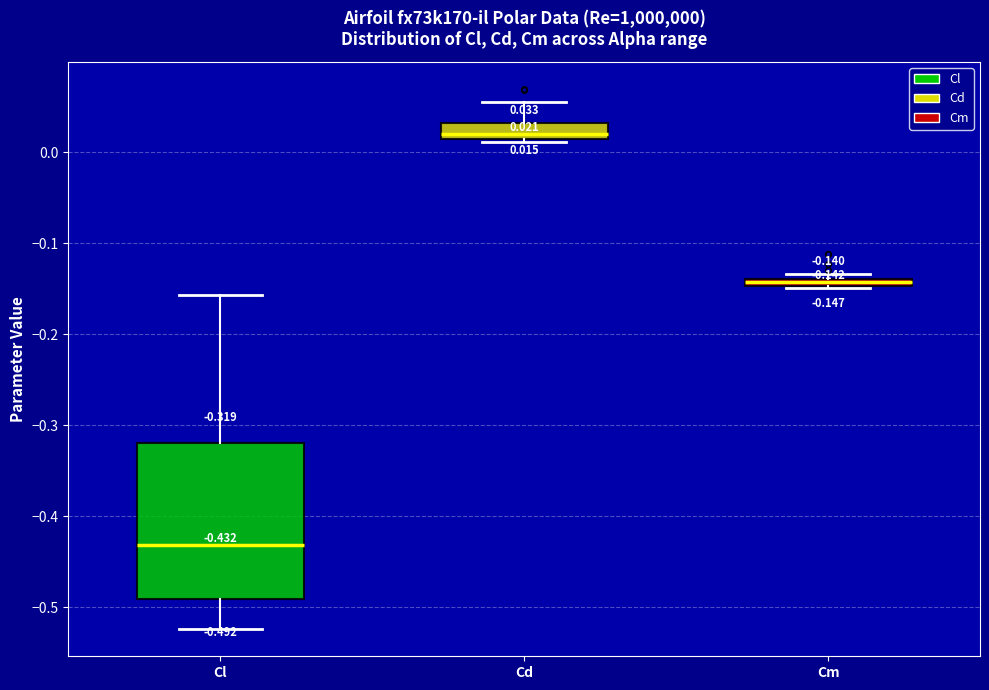

Which box is the tallest, from its lower edge to its upper edge?

Cl